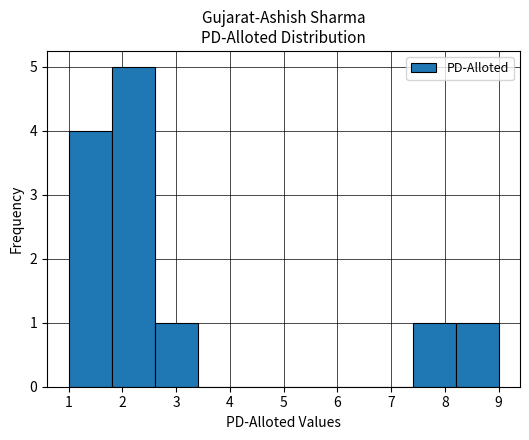

Reading left to right, list every bar in this chart as the range it spans on the x-axis followed by its height. The values are not printed on the chart, so give them approximately, as read against the axis.

1.0 to 1.8: 4
1.8 to 2.6: 5
2.6 to 3.4: 1
3.4 to 4.2: 0
4.2 to 5.0: 0
5.0 to 5.8: 0
5.8 to 6.6: 0
6.6 to 7.4: 0
7.4 to 8.2: 1
8.2 to 9.0: 1